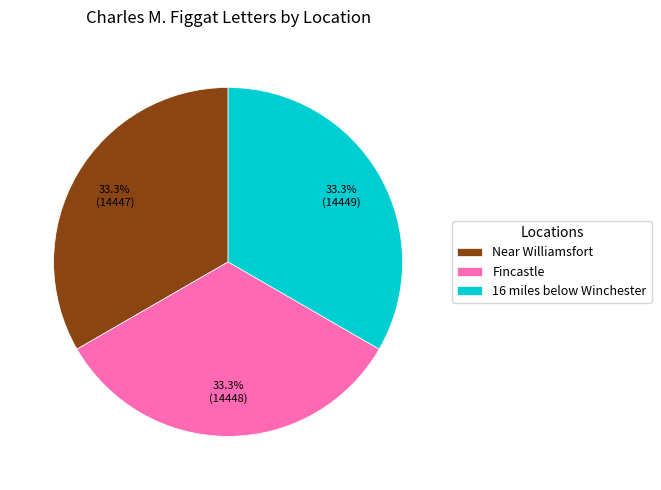

To the nearest percent, what portion does Fincastle represent?

33%